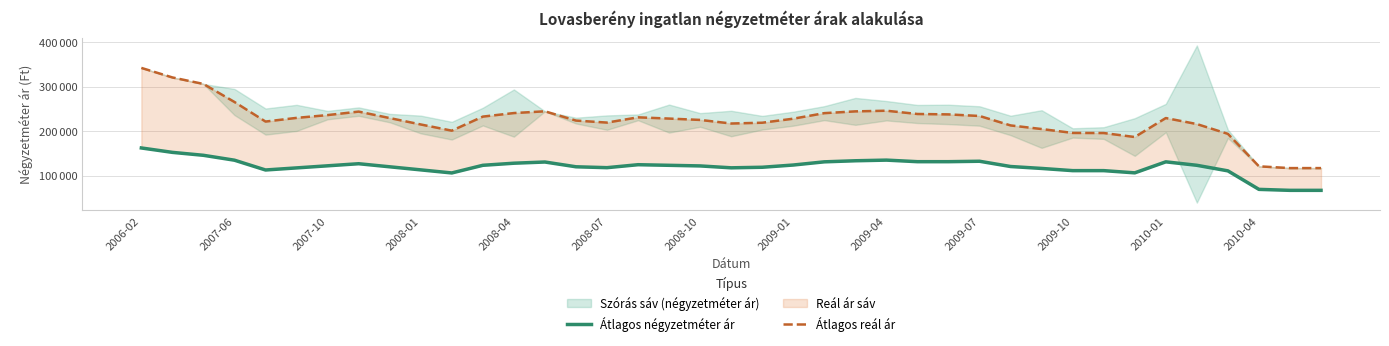

What is the difference between the Átlagos négyzetméter ár values at 16 and 20?

5737